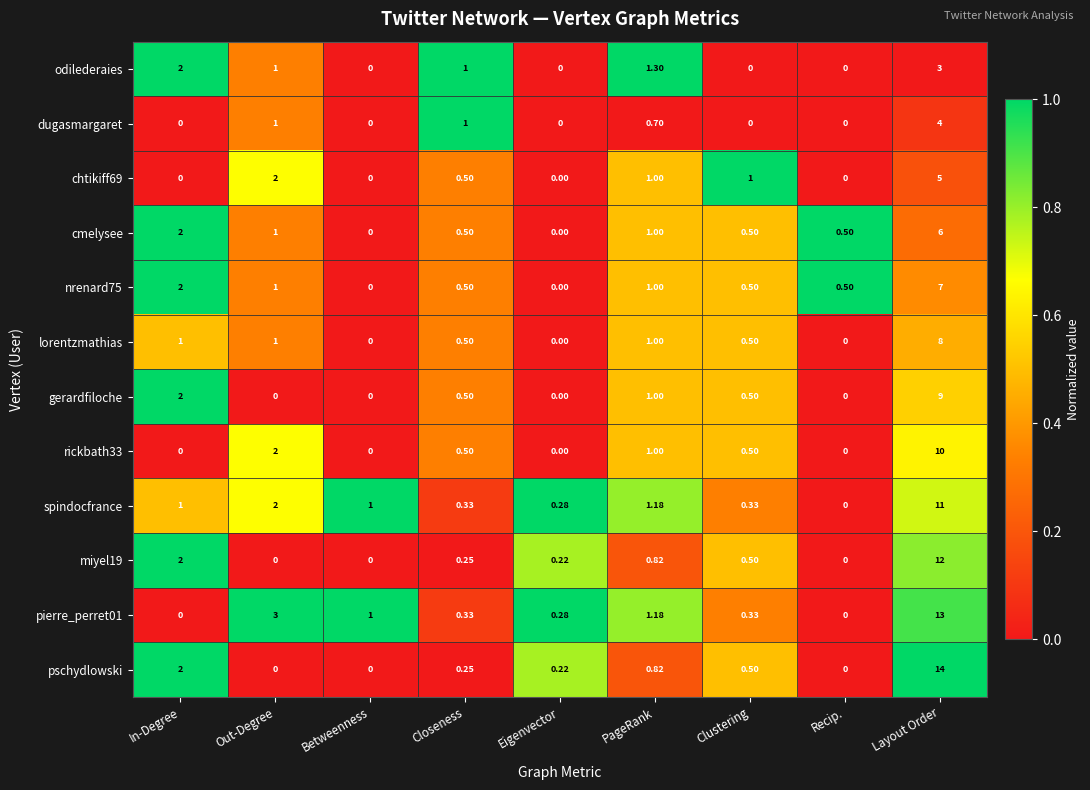

What is the maximum value shown in the chart?

14.0